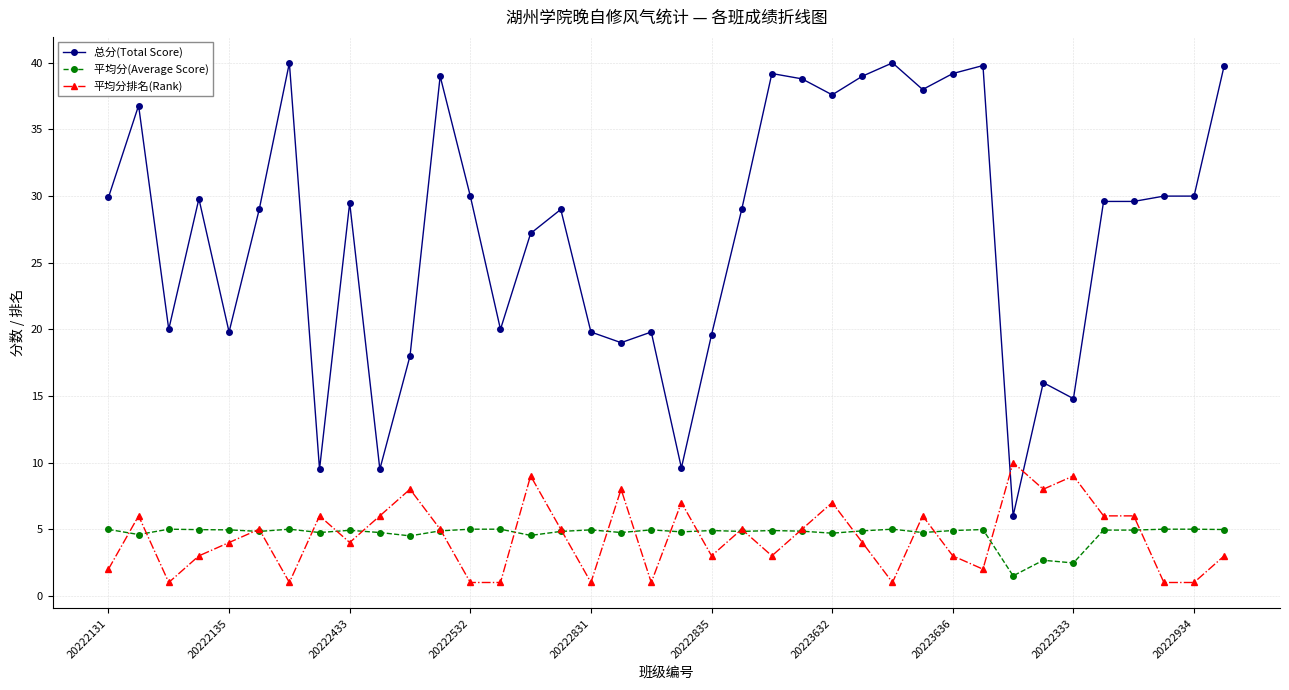

Which series ends up on top after the final intersection of 总分(Total Score) and 平均分排名(Rank)?

总分(Total Score)